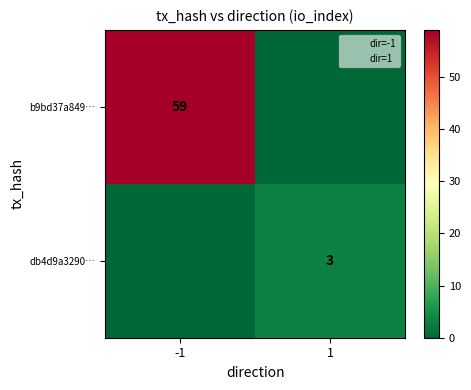

What is the sum of the b9bd37a849… values at -1 and 1?

59